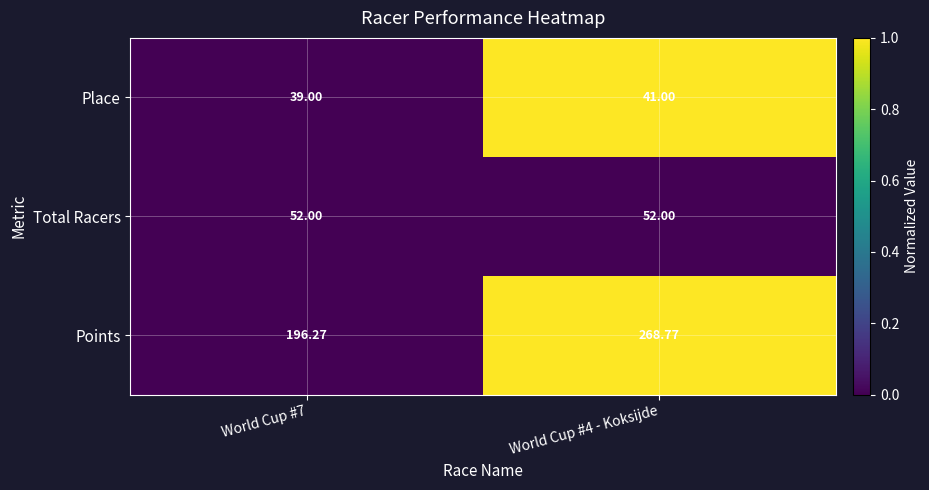

Which series changed the most between World Cup #7 and World Cup #4 - Koksijde?

Points